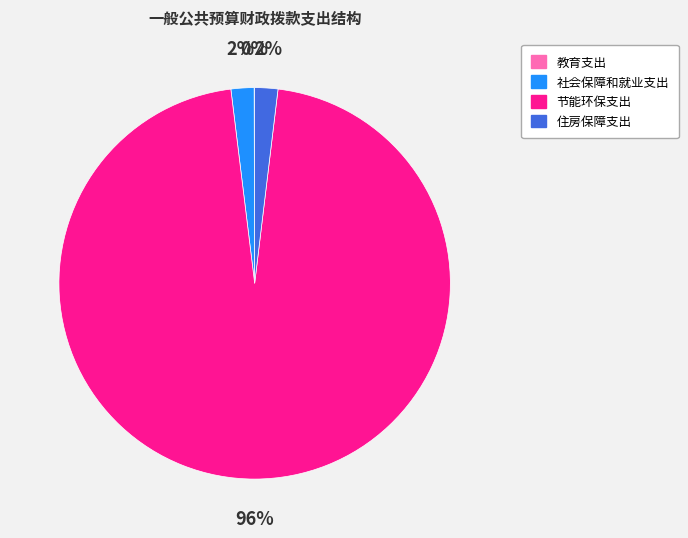

What is the largest slice in the pie chart?

节能环保支出